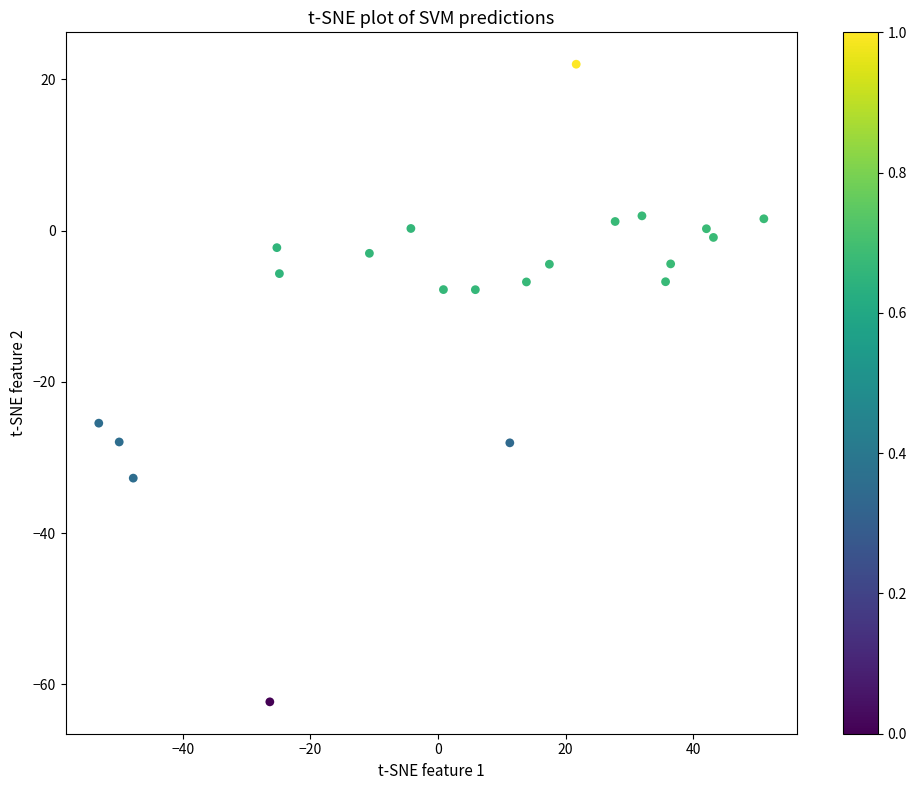

What Y value in the scatter plot is closest to -20?

-25.5